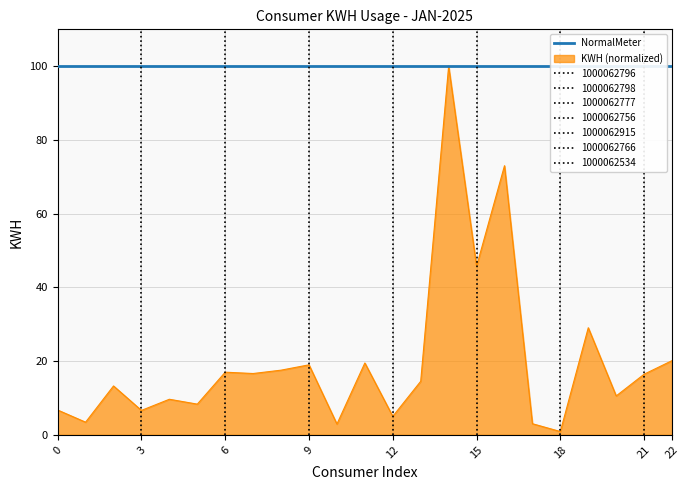

True or false: the data shows 10.5 at 20.

True